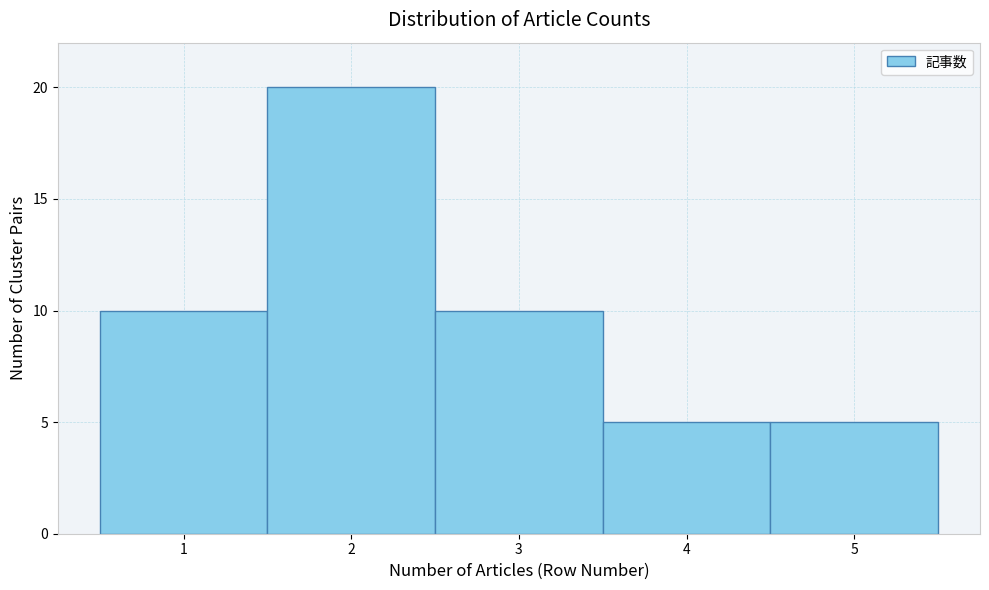

How tall is the bar that spans 4.5 to 5.5 on the x-axis? The values are not printed on the chart, so give them approximately, as read against the axis.

5